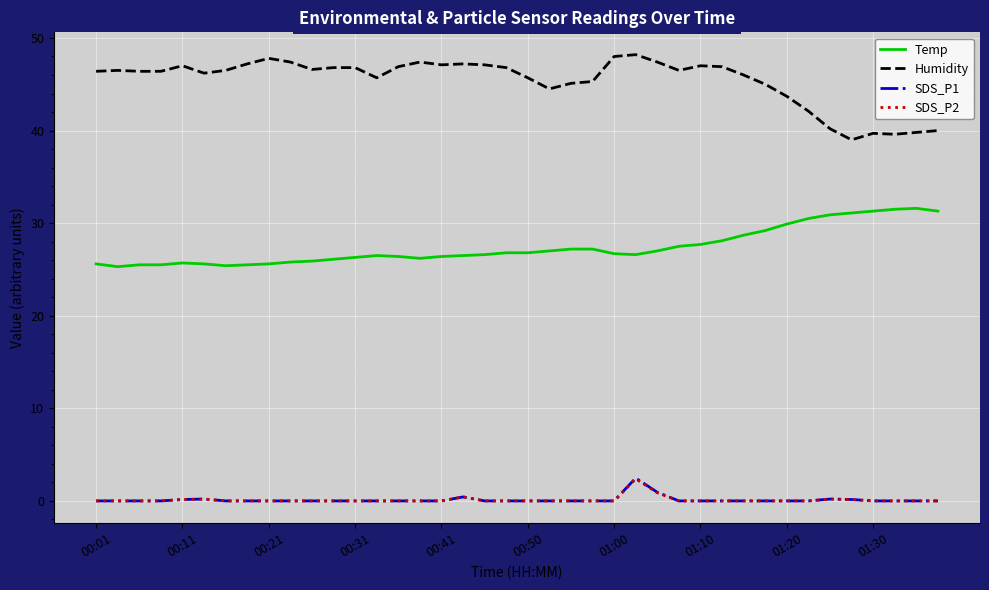

What is the maximum value shown in the chart?

48.2